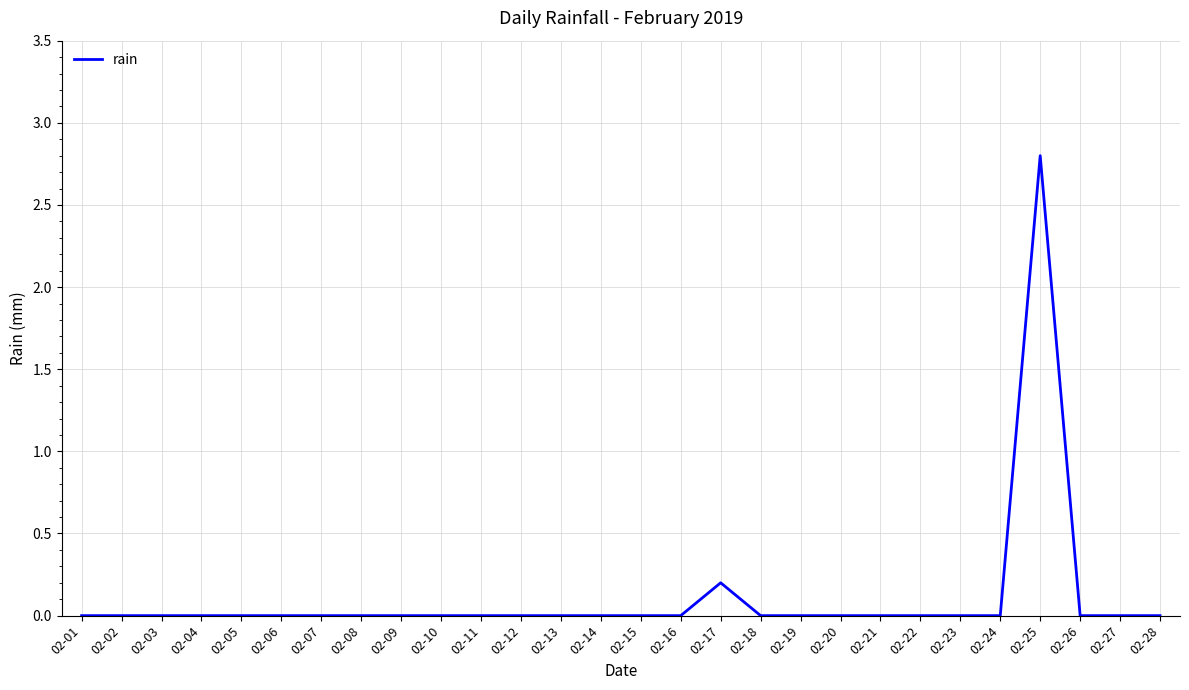

Reading left to right, what are all the values shown in this chart?

0.0	0.0	0.0	0.0	0.0	0.0	0.0	0.0	0.0	0.0	0.0	0.0	0.0	0.0	0.0	0.0	0.2	0.0	0.0	0.0	0.0	0.0	0.0	0.0	2.8	0.0	0.0	0.0